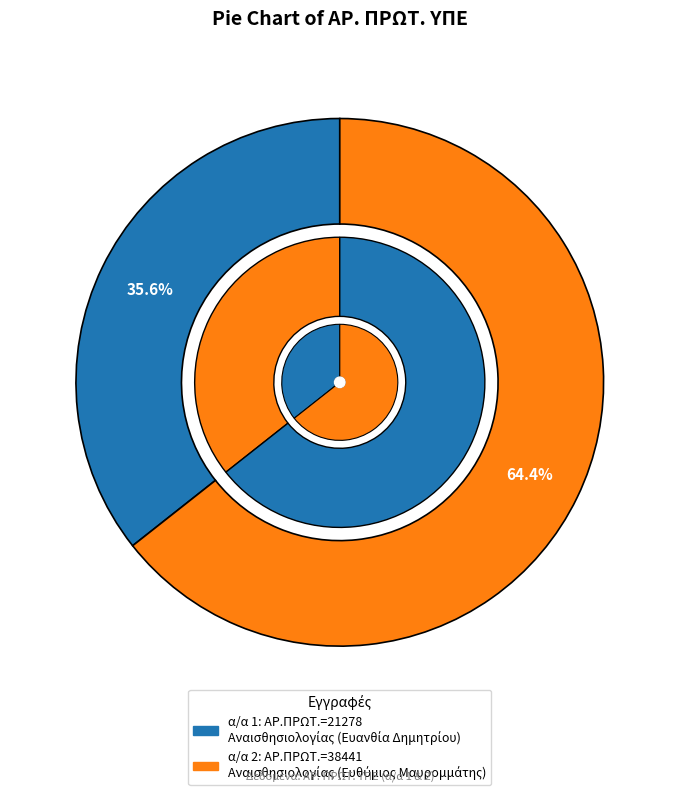

The 2 slice represents 70% of the pie. True or false?

False